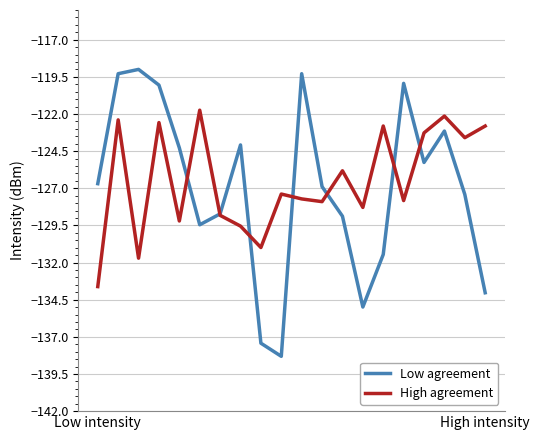

How many interior local peaks does the High agreement series have?

7